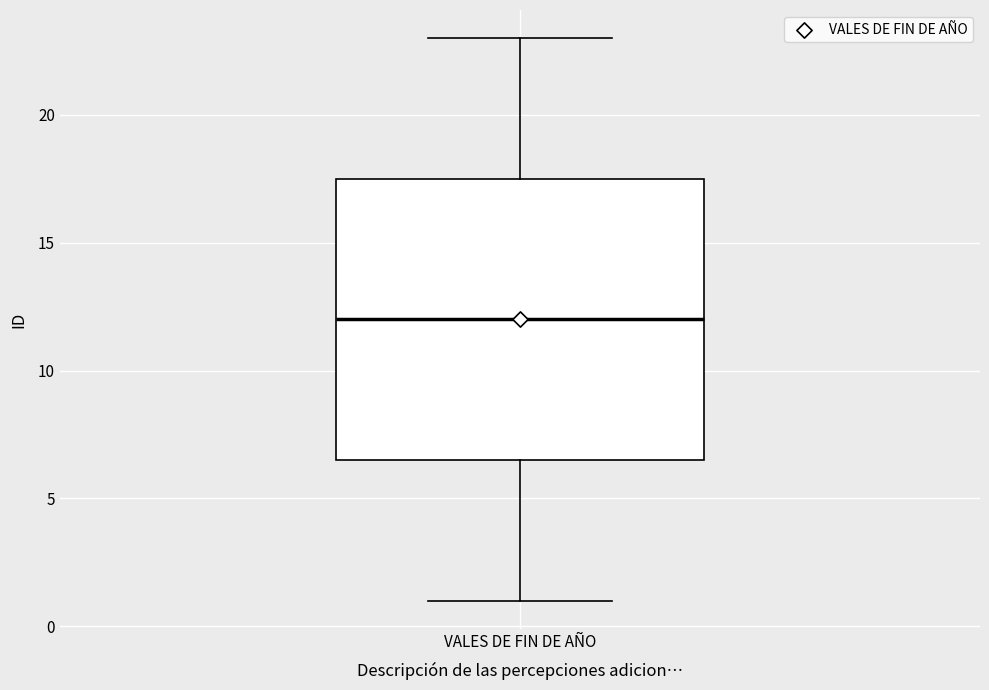

Where is the upper edge of the box for VALES DE FIN DE AÑO on the y-axis? The values are not printed on the chart, so give them approximately, as read against the axis.

17.5